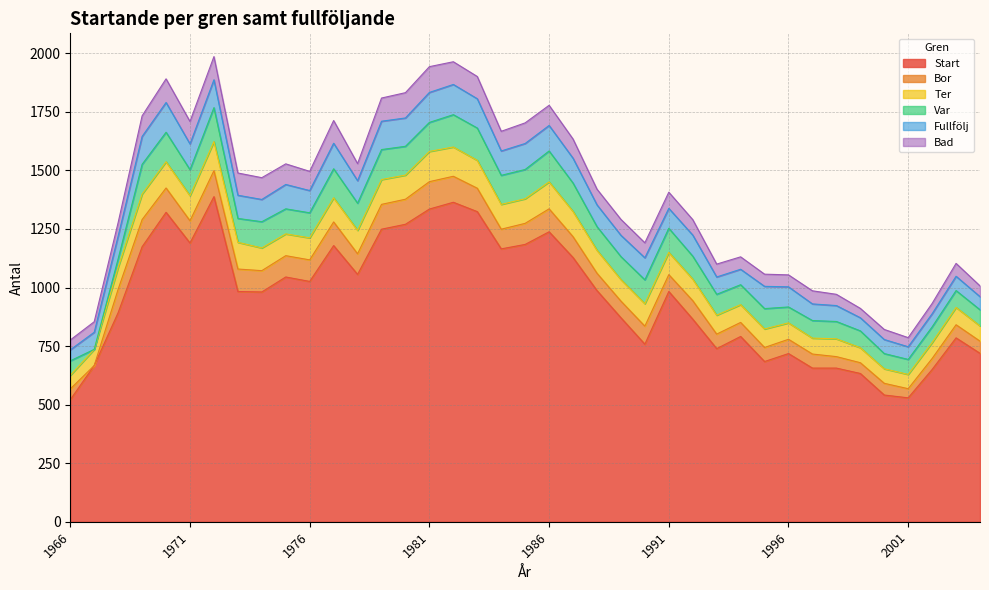

What value does the Ter series have at 1980, to the nearest 10?

100